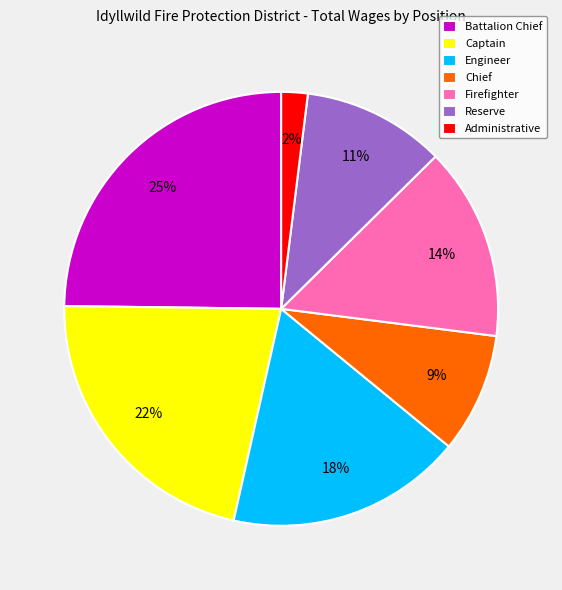

Does any single category account for the majority?

No